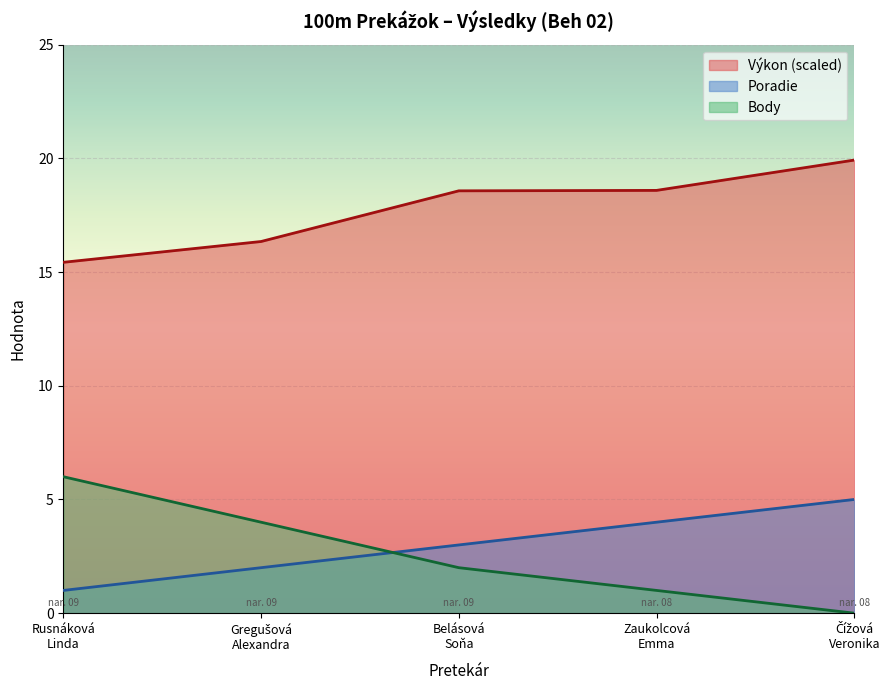

List the series in order of their peak value, lowest first.

Poradie, Body, Výkon (scaled)